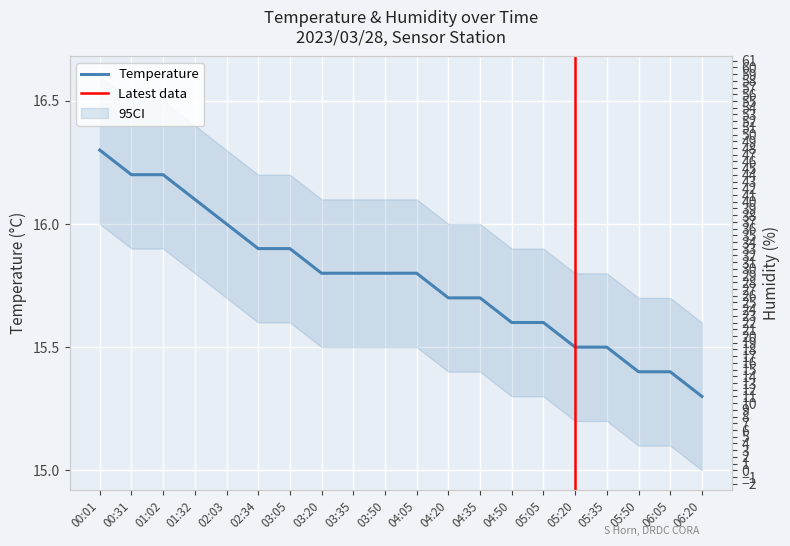

True or false: Temp and Humidity intersect in this chart.

False